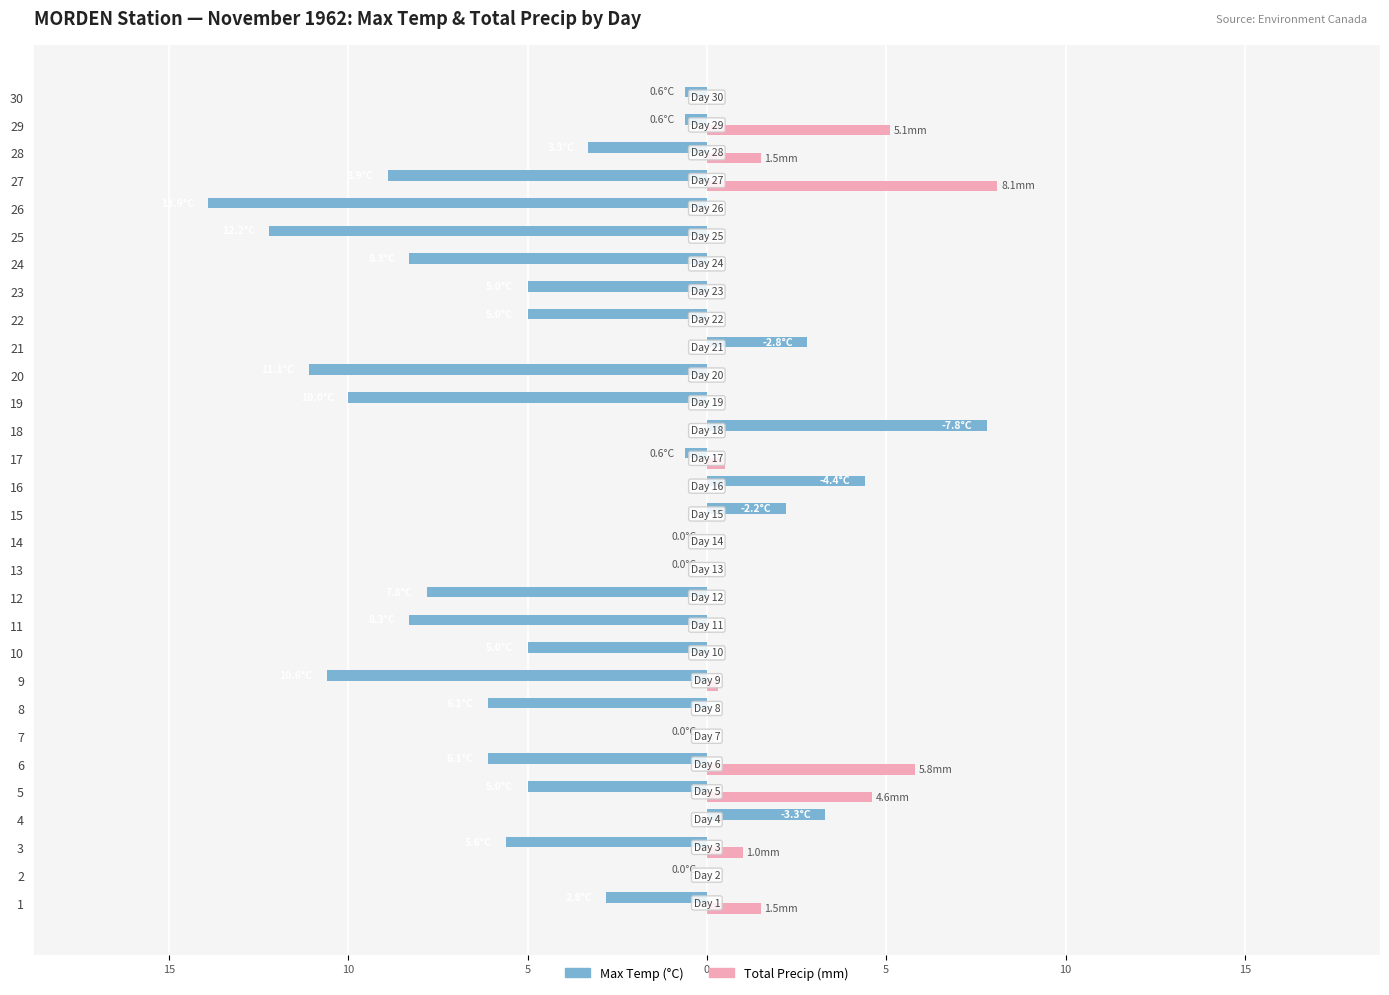

What is the average value of the Total Precip (mm) series?

0.9